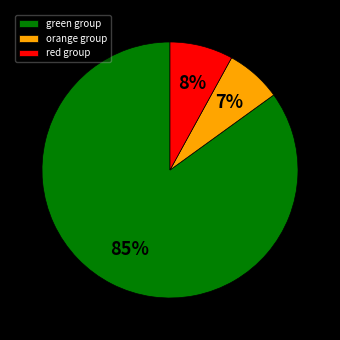

True or false: orange group accounts for 7% of the total.

True